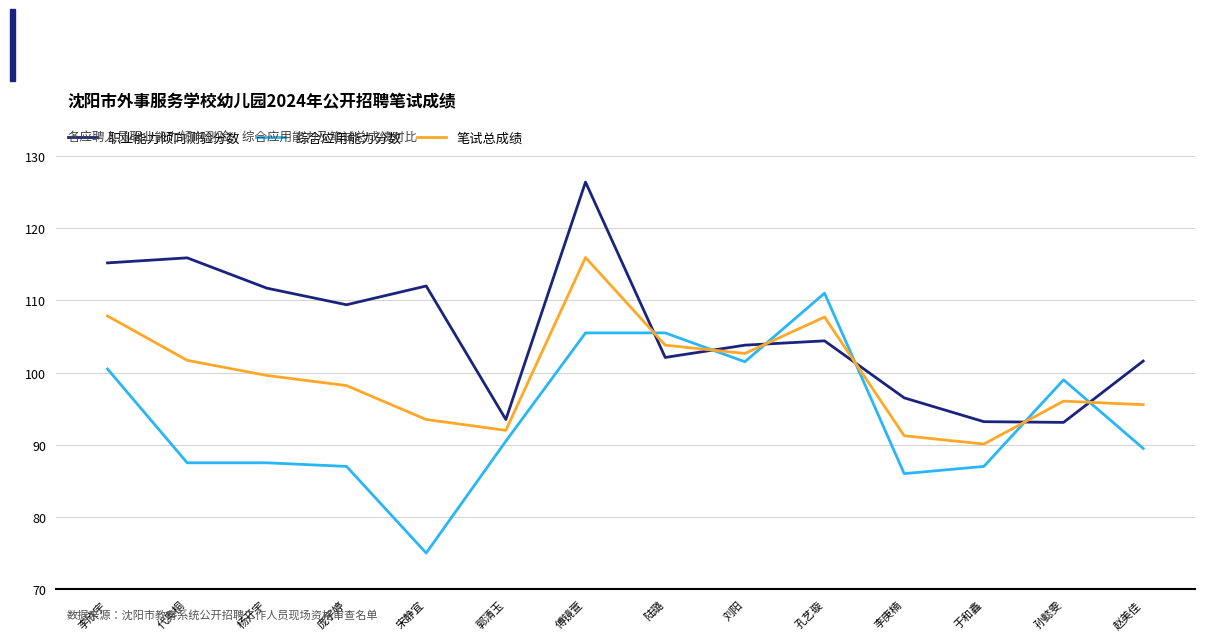

What is the spread (max minus min) of values at 傅镜萱?

20.9